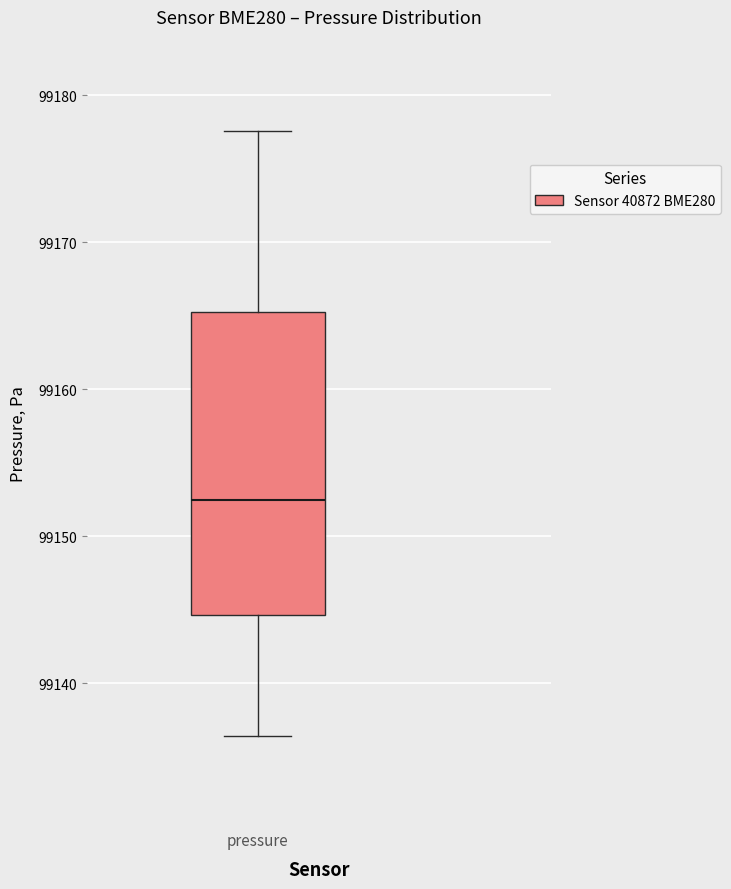

Transcribe this box plot: give where the median line is, the range the box spans, and where the two whiskers end, as read against the y-axis. The values are not printed on the chart, so give them approximately, as read against the axis.

median 99152, box 99145 to 99165, whiskers 99136 to 99178